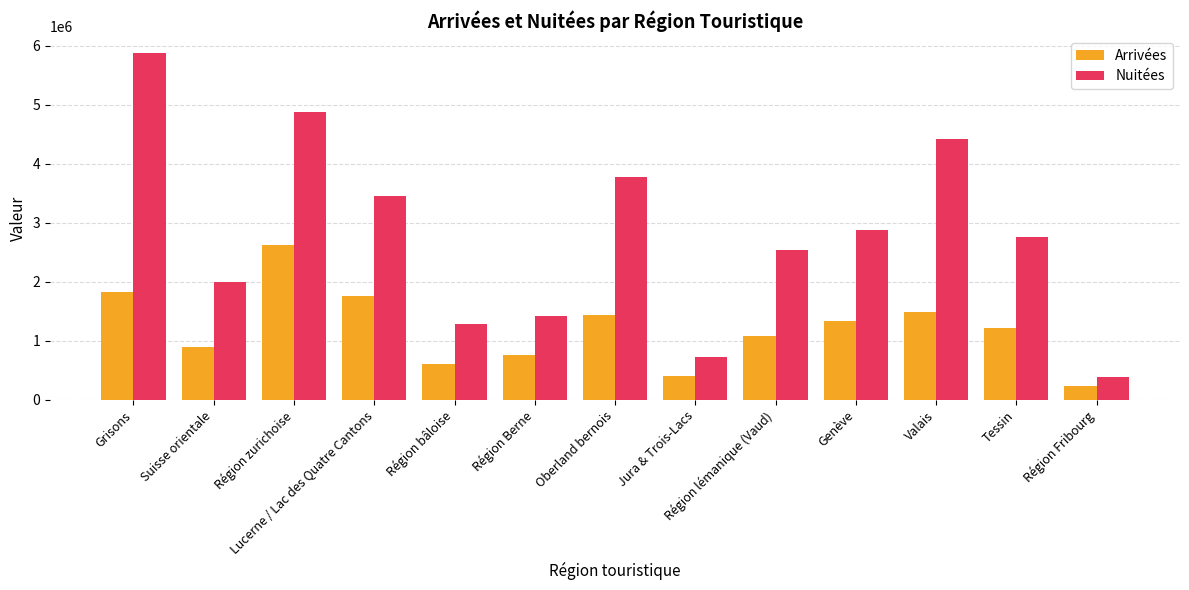

Between Lucerne / Lac des Quatre Cantons and Tessin, which series saw the biggest shift?

Nuitées